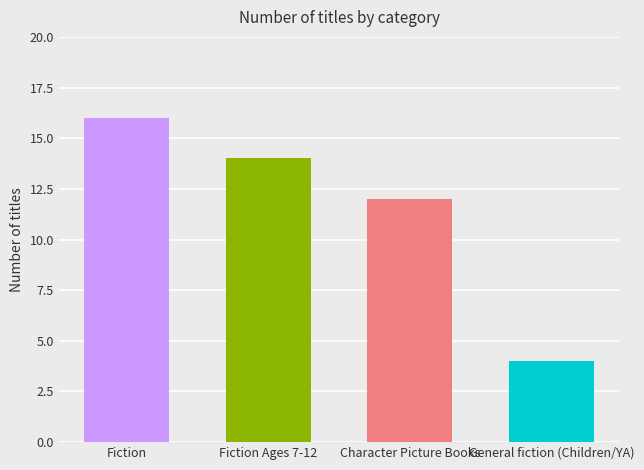

Reading left to right, transcribe all the data shown in this chart.

16	14	12	4